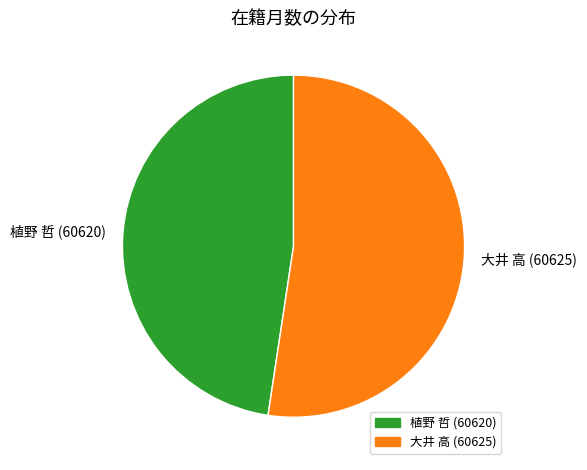

Which category accounts for the majority?

大井 高 (60625)